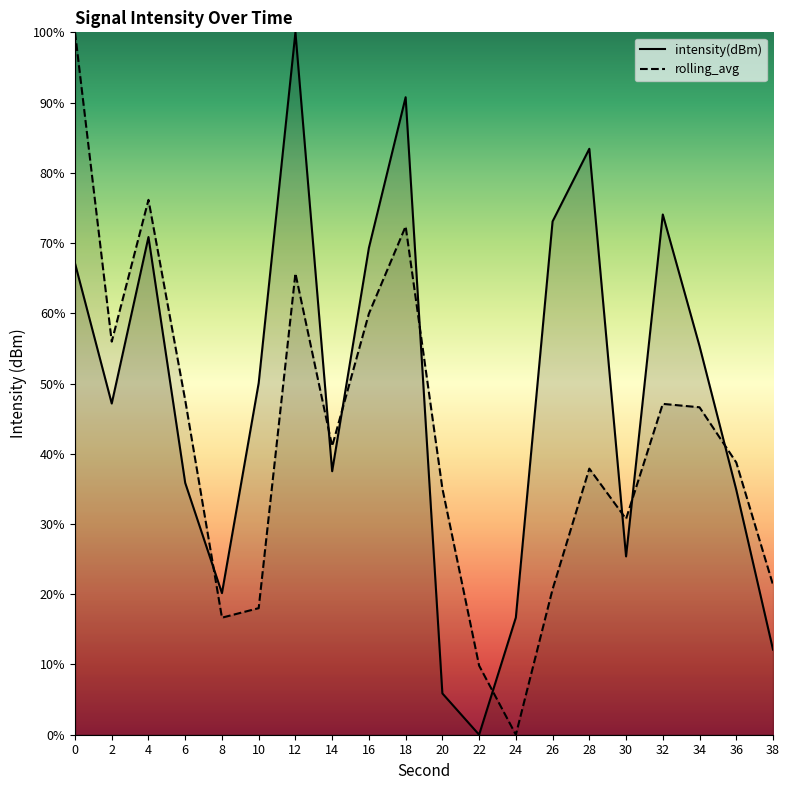

What is the difference between the intensity(dBm) values at 12 and 20?

94.1